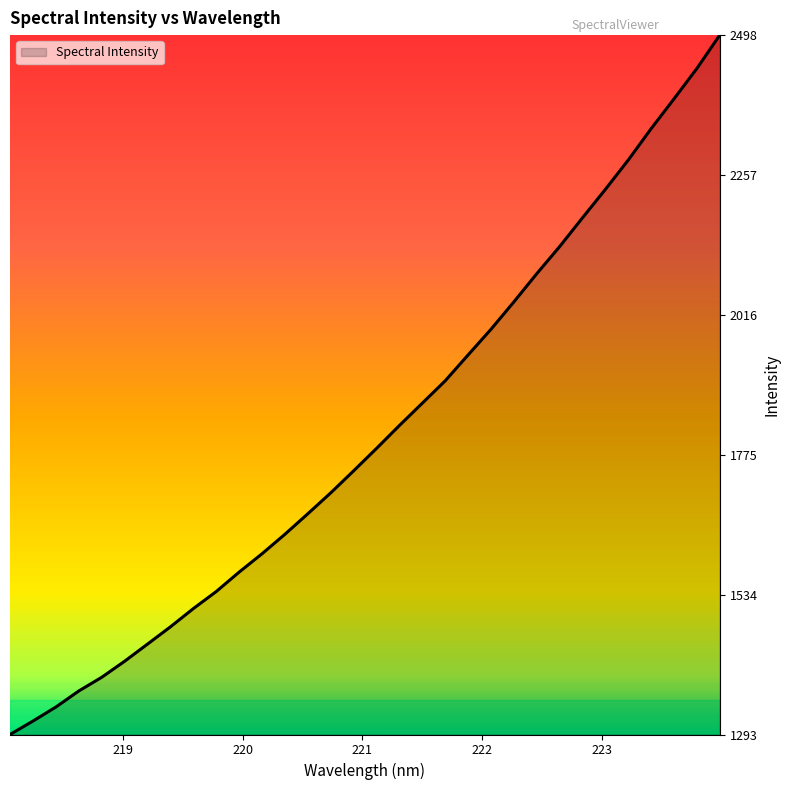

How many lines are shown in the chart?

1